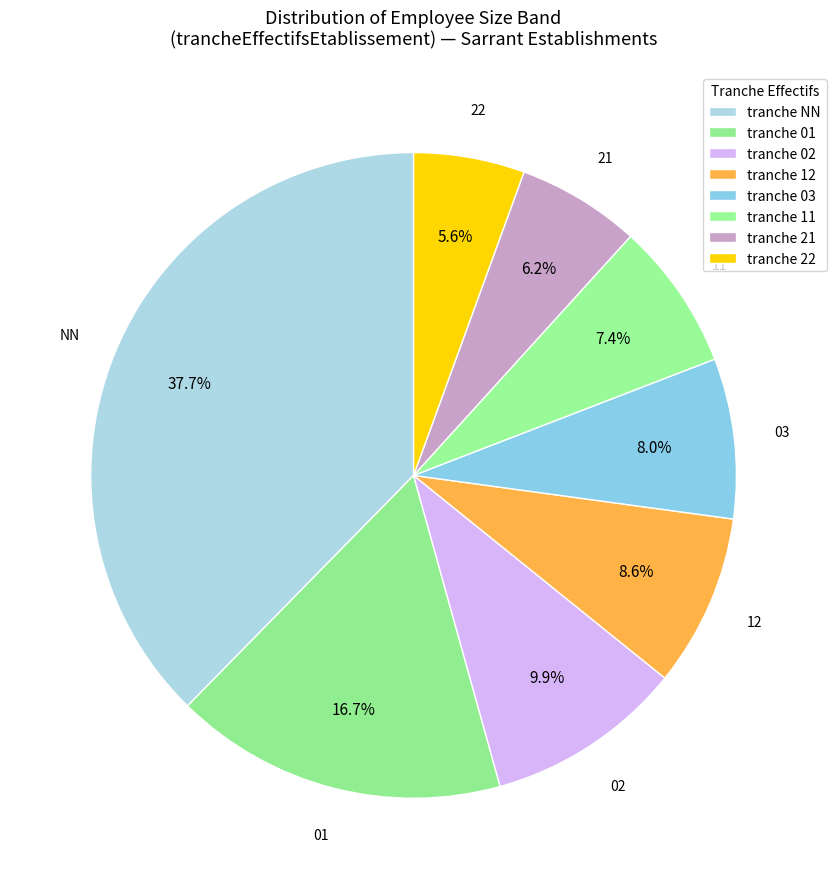

How many slices are in this pie chart?

8